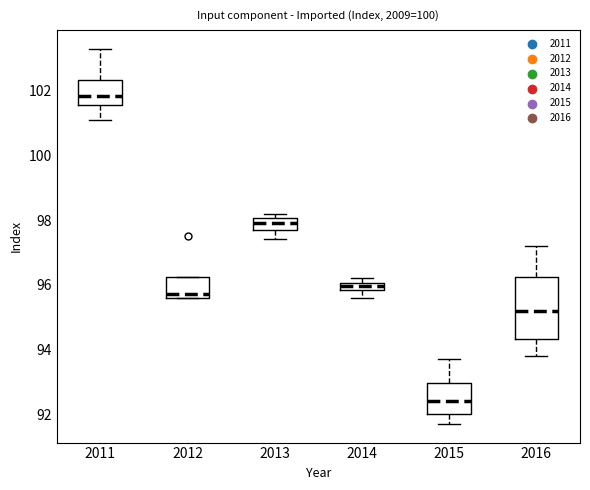

Where does the upper whisker of the box at x = 2016 end on the y-axis? The values are not printed on the chart, so give them approximately, as read against the axis.

97.2